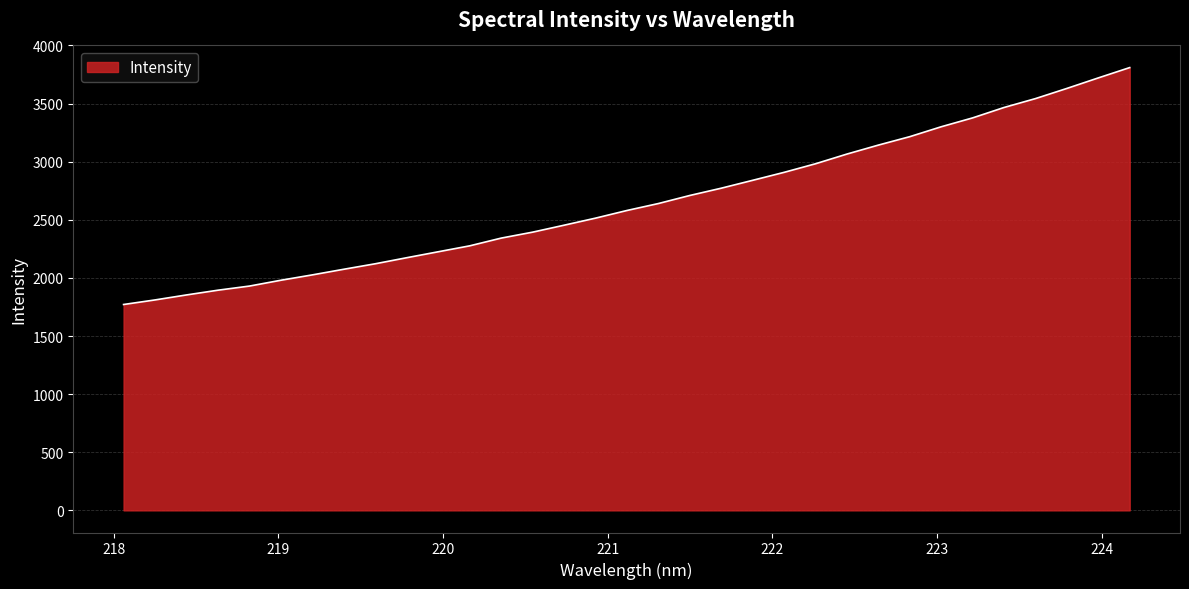

What is the smallest value displayed?

1771.4